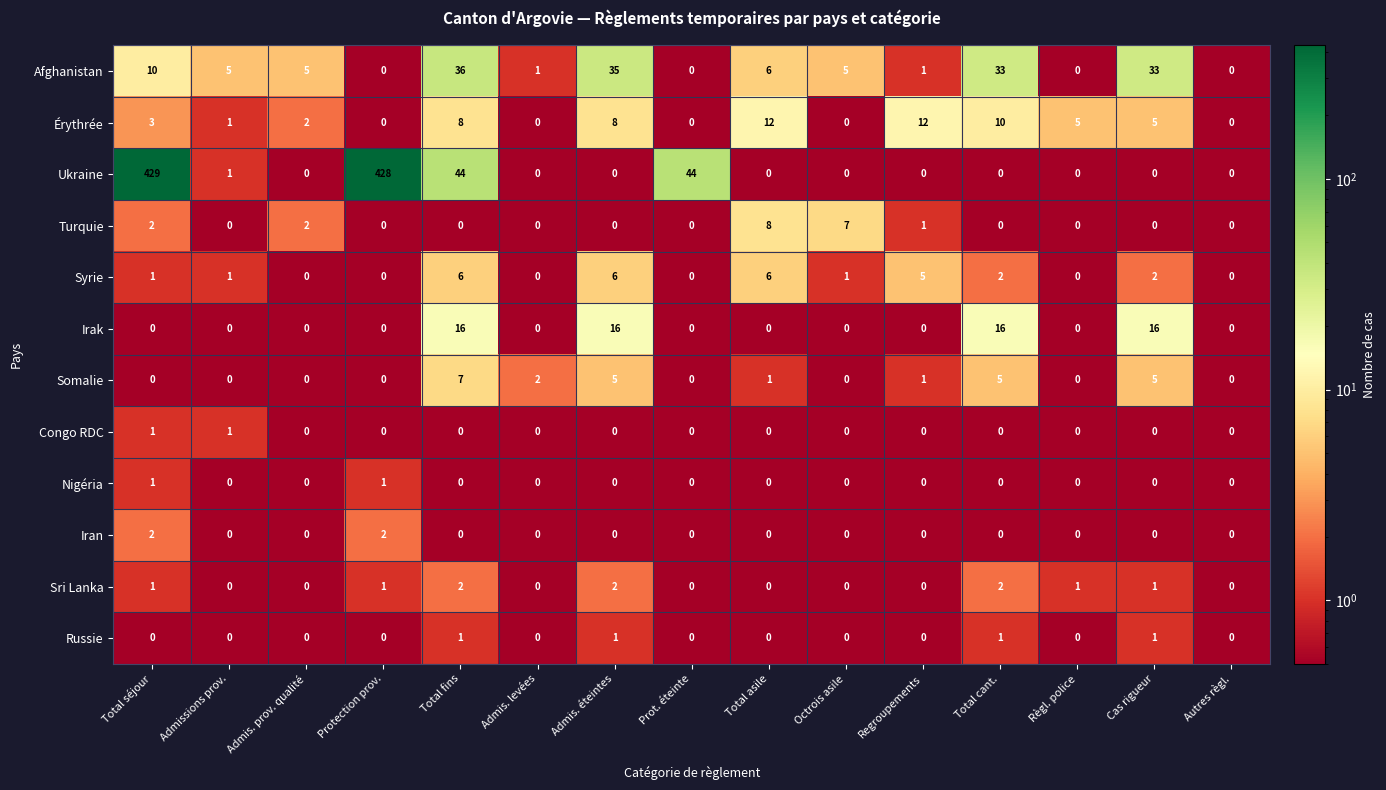

The Somalie series shows 4 at Protection prov.. True or false?

False